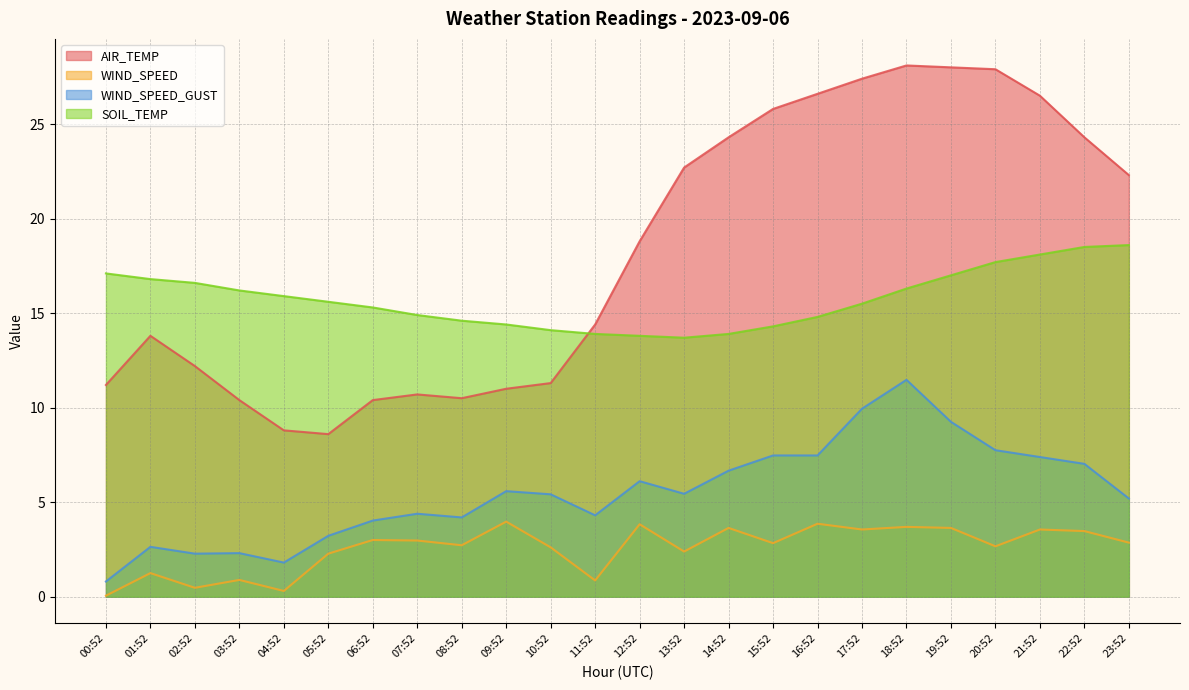

What is the value of the AIR_TEMP point at the 11th from the left?

11.3